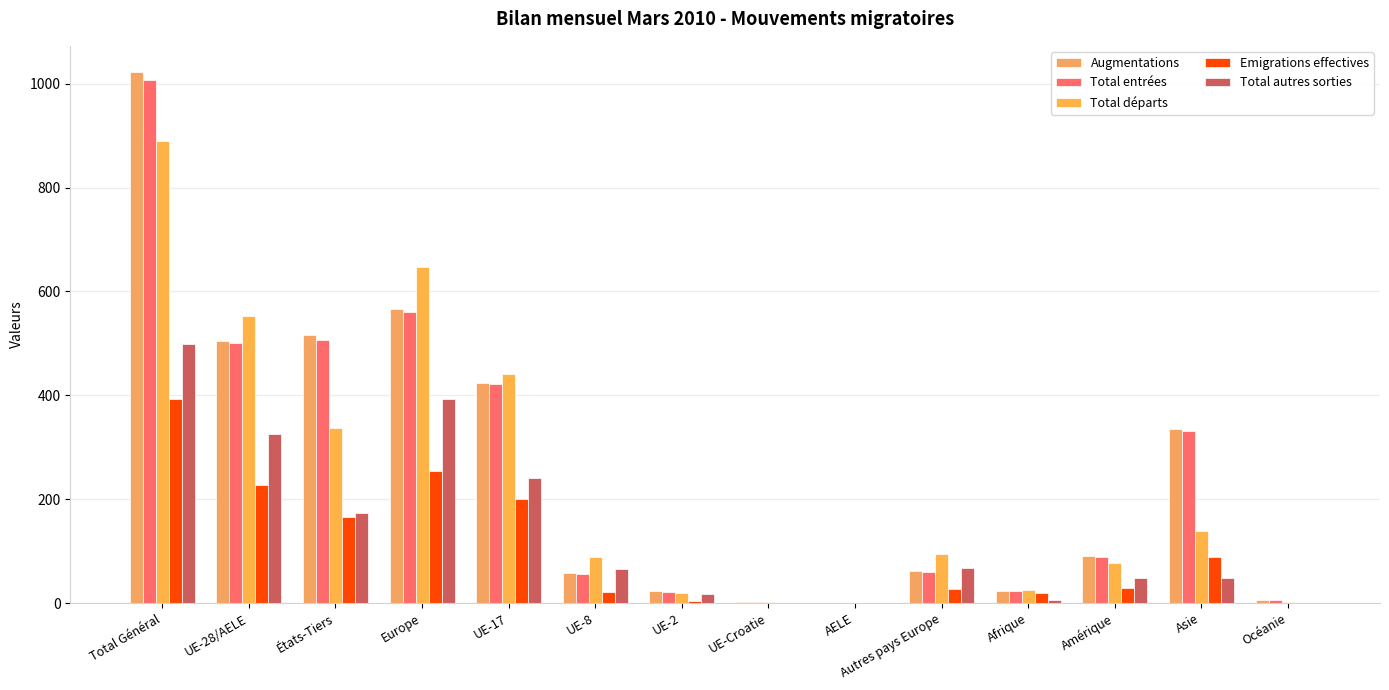

How many data points does each series have?

14